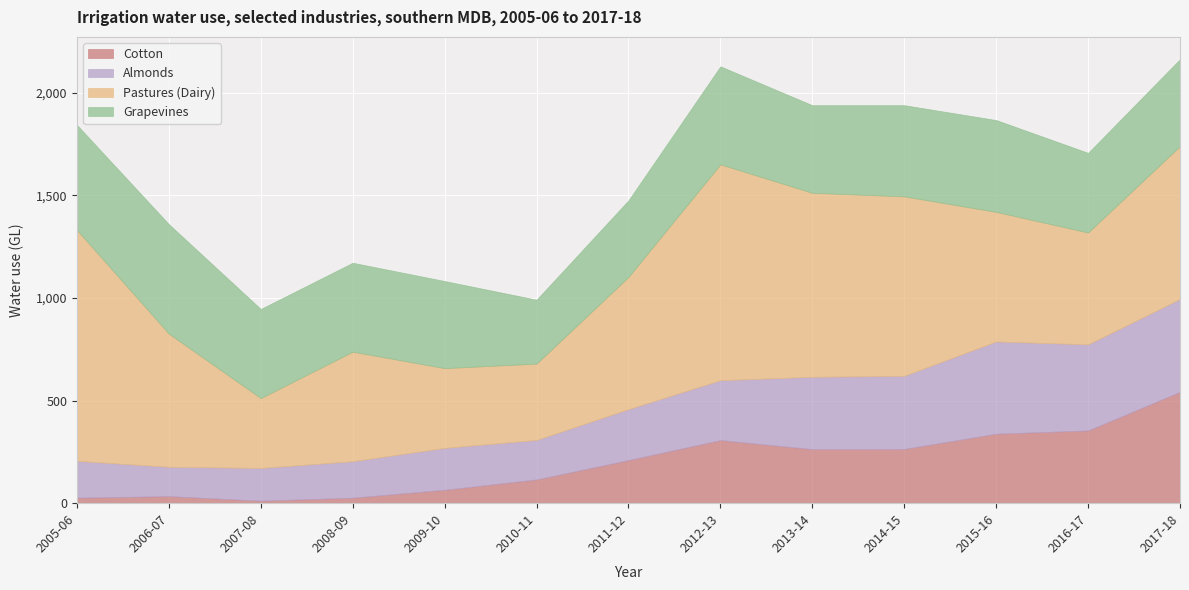

Where does the Cotton series first go above 210?

2011-12